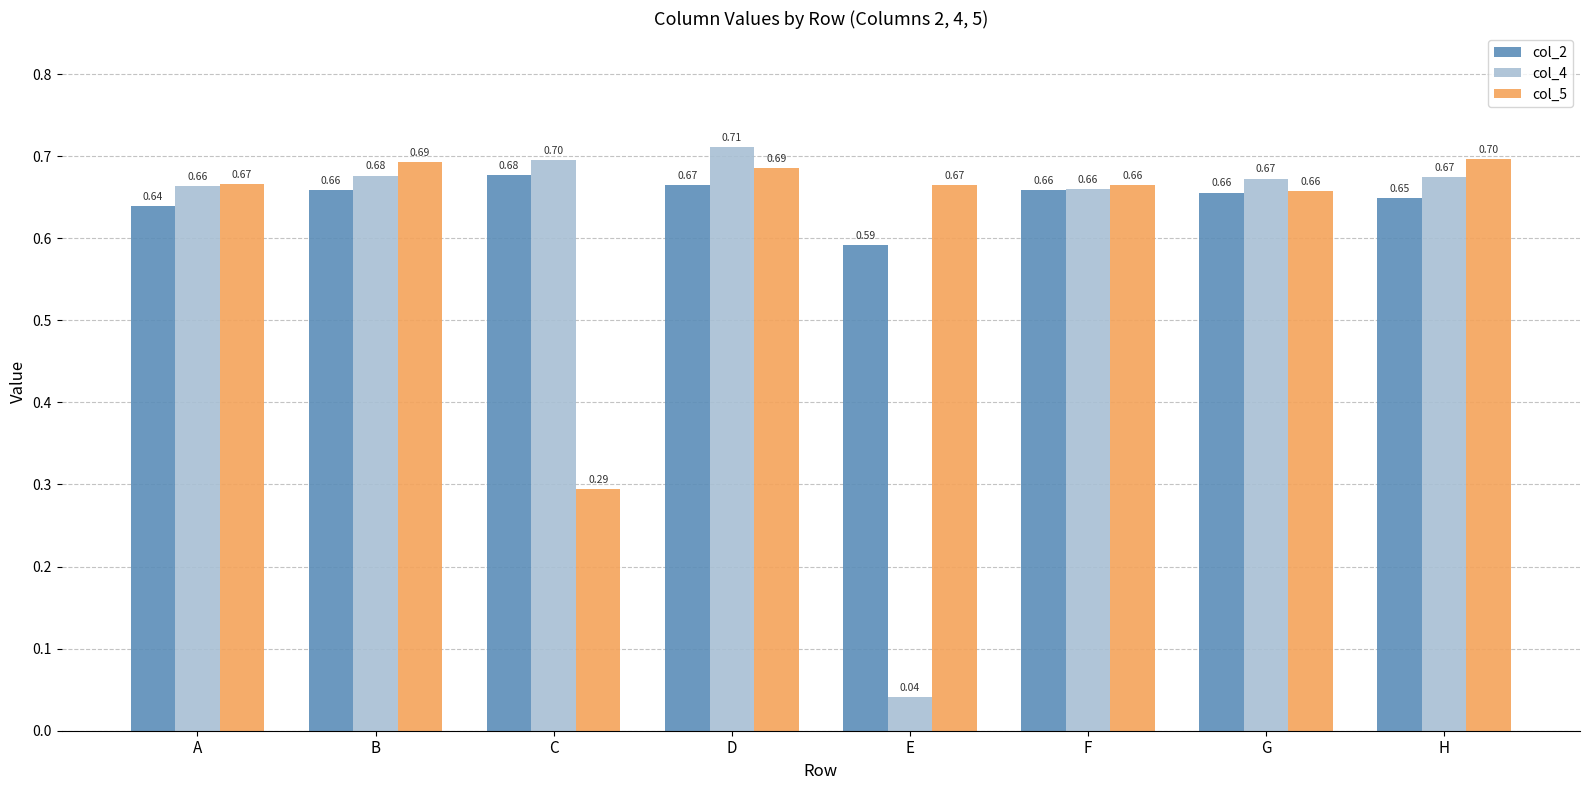

What is the sum of all col_2 values?

5.2